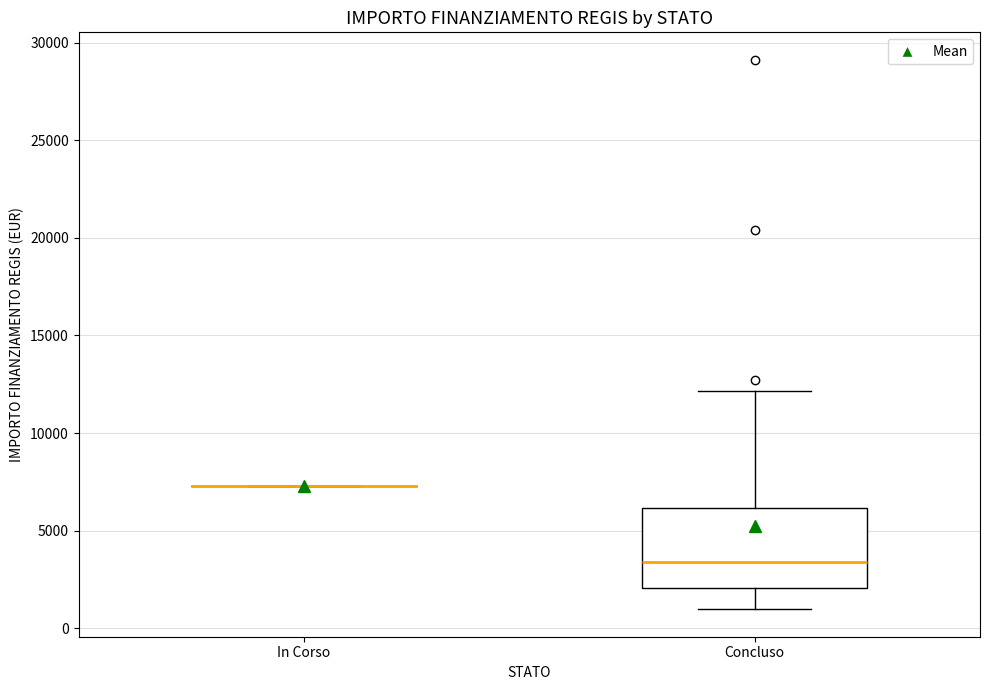

Reading left to right, transcribe this box plot: for each box, give where its median line is, the range the box spans, and where its two whiskers end, as read against the y-axis. The values are not printed on the chart, so give them approximately, as read against the axis.

In Corso: box collapsed to a line at 7500, whiskers 7500 to 7500
Concluso: median 3500, box 2000 to 6000, whiskers 1000 to 12000